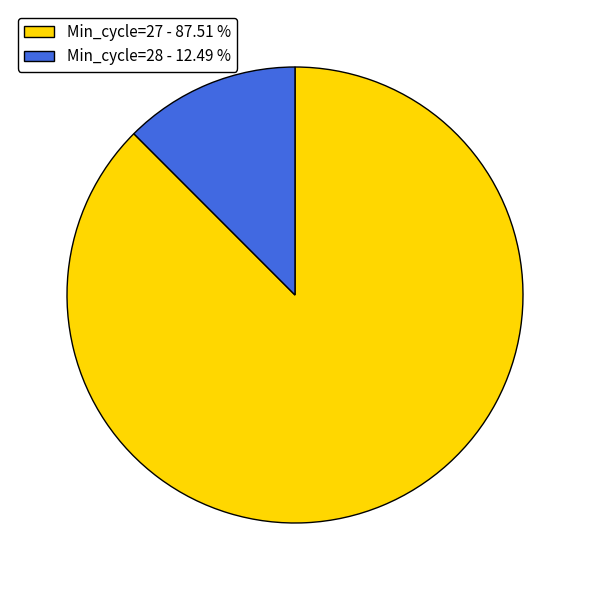

Is there any slice that represents more than half of the pie?

Yes